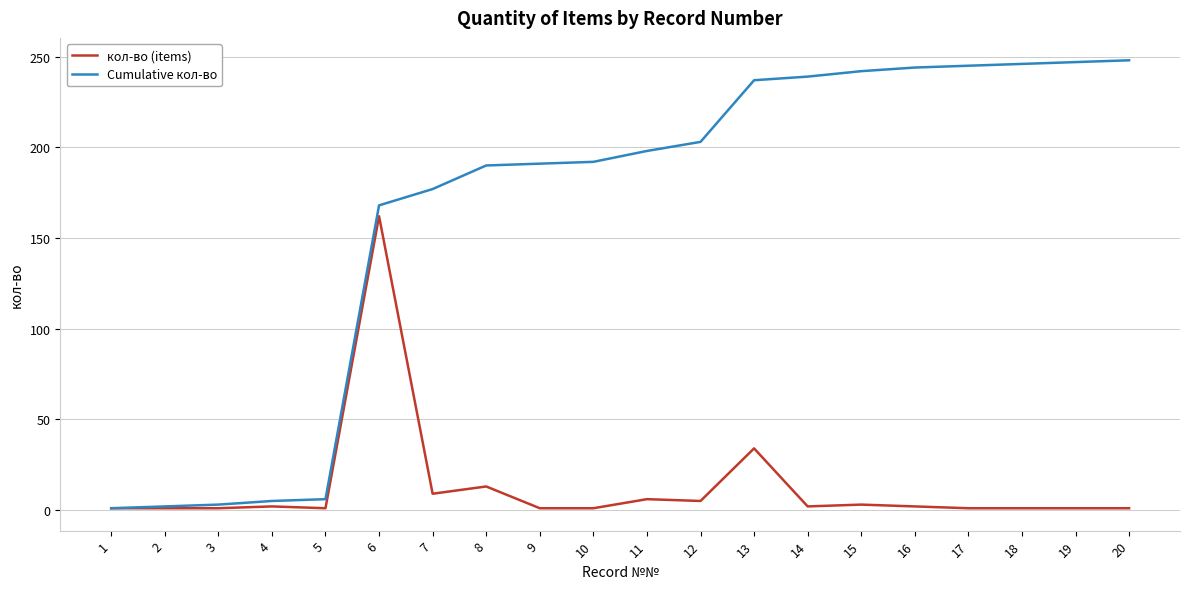

What is the maximum value shown in the chart?

248